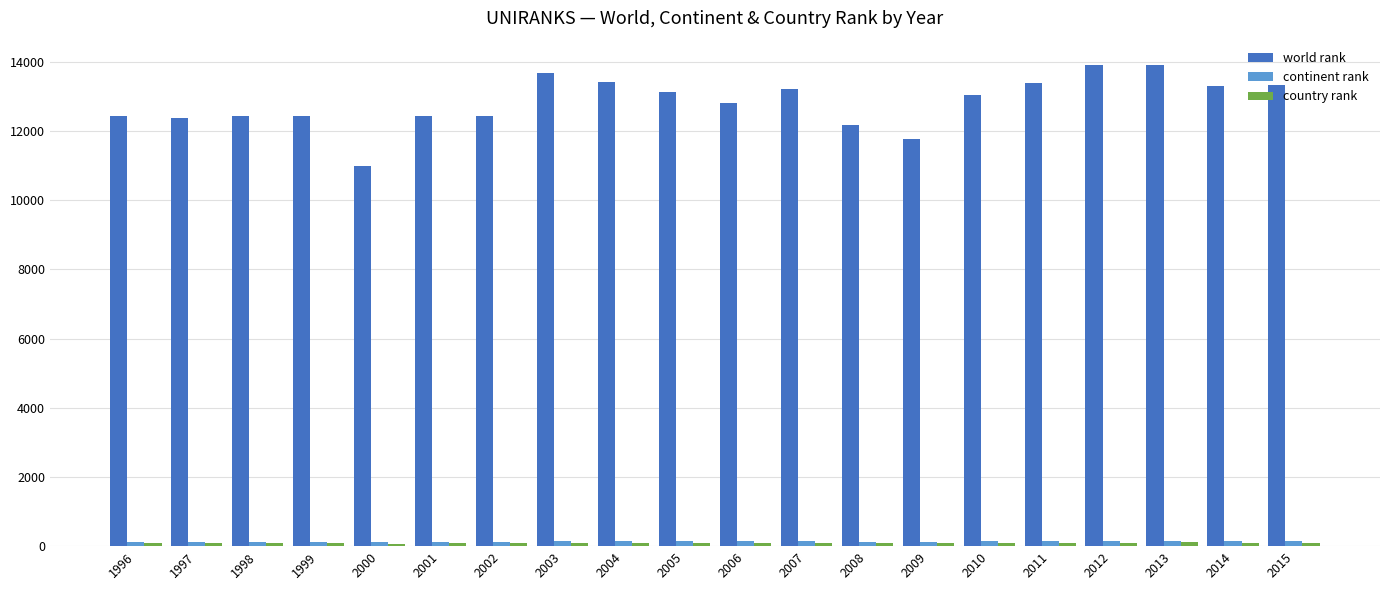

Between 2008 and 2013, which series saw the biggest shift?

world rank